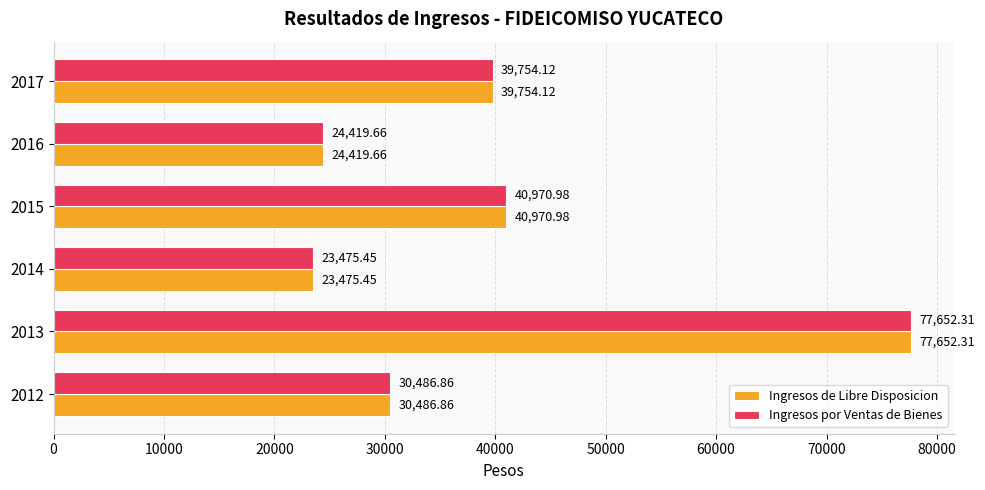

What is the average value of the Ingresos por Ventas de Bienes series?

39459.9